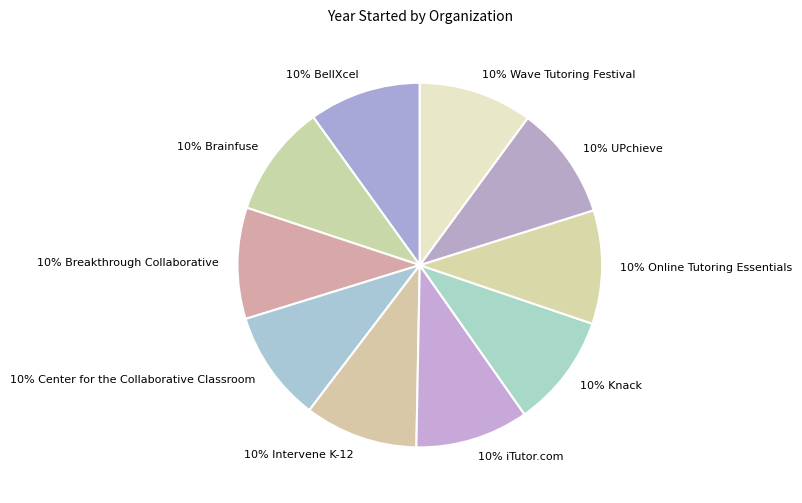

Approximately how many times larger is the value at 10% Intervene K-12 compared to 10% BellXcel?

1.0